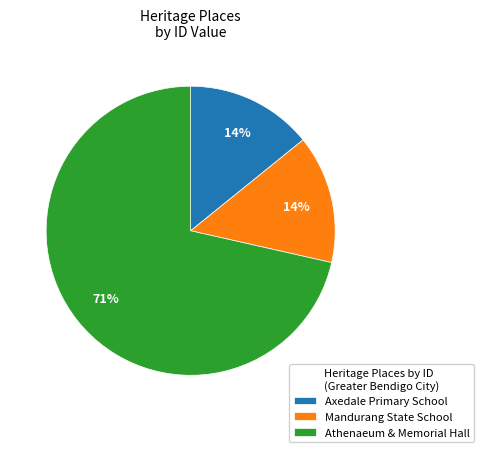

Is it true that Athenaeum & Memorial Hall is 71% of the pie?

True